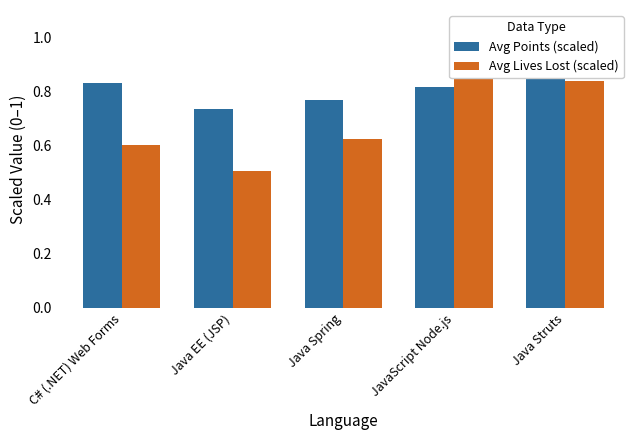

How many bars are there in total?

10